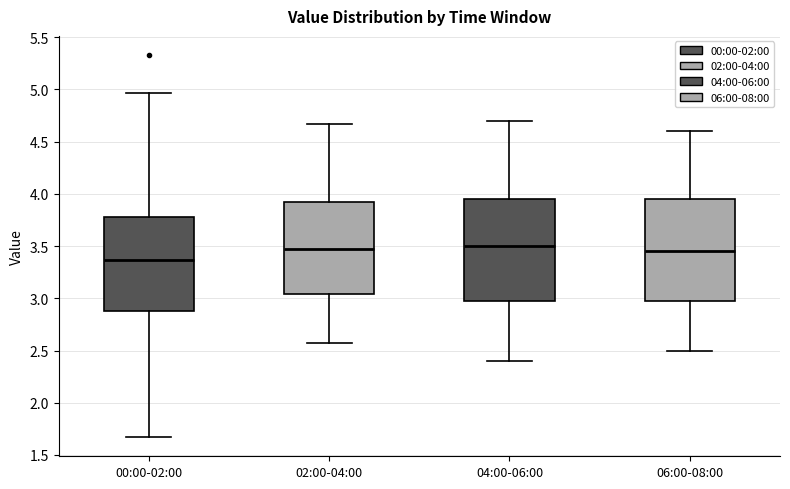

Where is the upper edge of the box for 02:00-04:00 on the y-axis? The values are not printed on the chart, so give them approximately, as read against the axis.

3.90